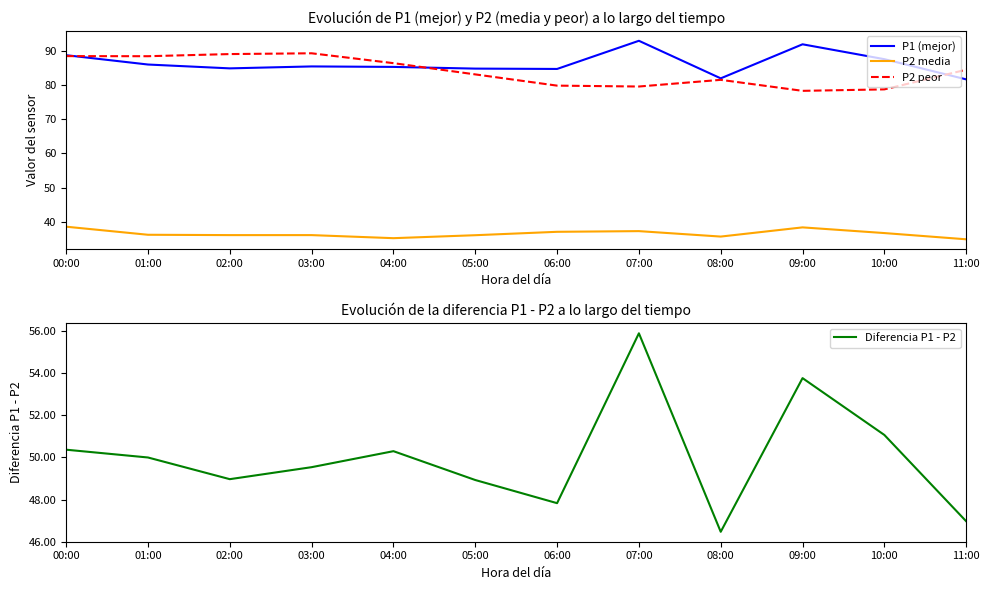

Which category has the highest value in the P2 peor series?

03:00